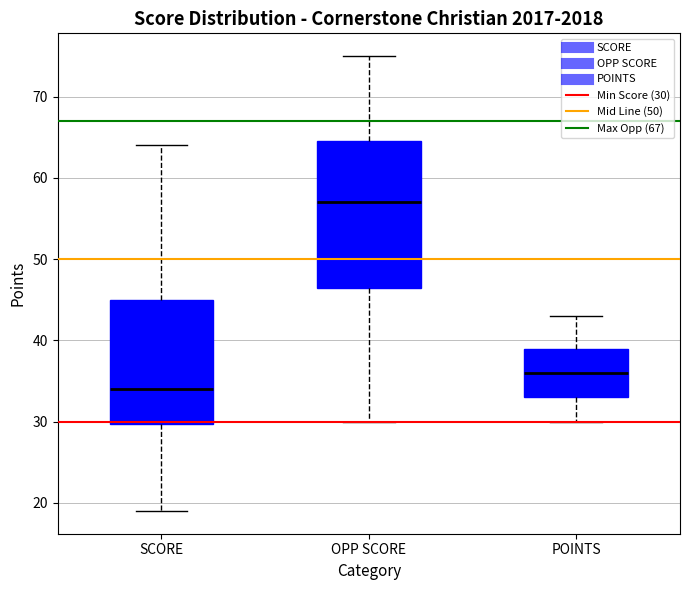

Where does the median line of the box for SCORE sit on the y-axis? The values are not printed on the chart, so give them approximately, as read against the axis.

34